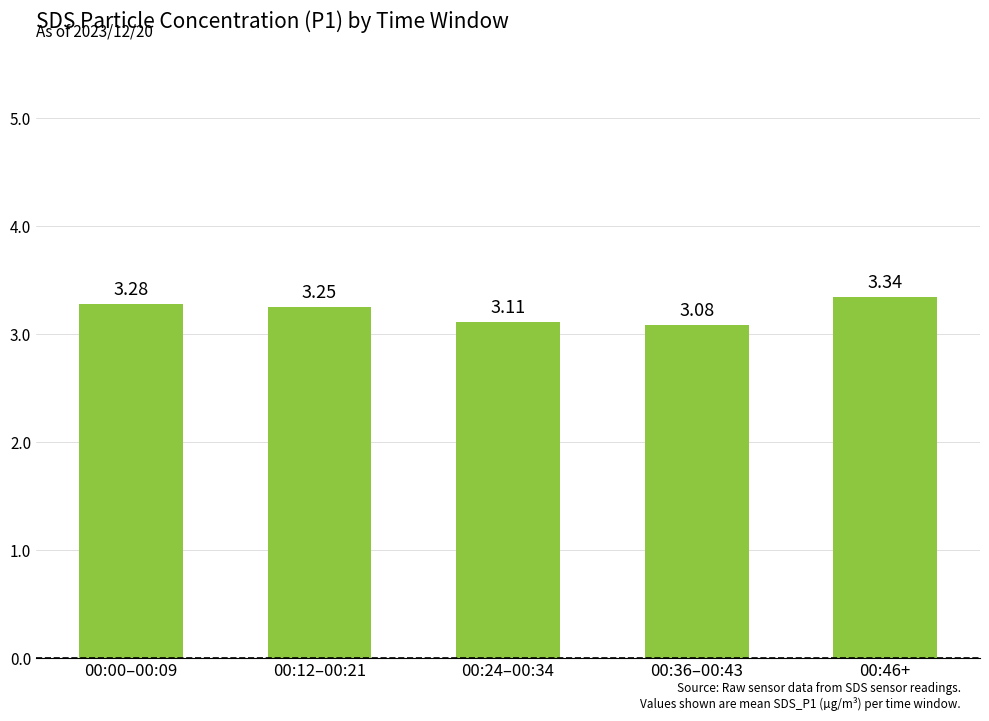

How many bars are there in total?

5